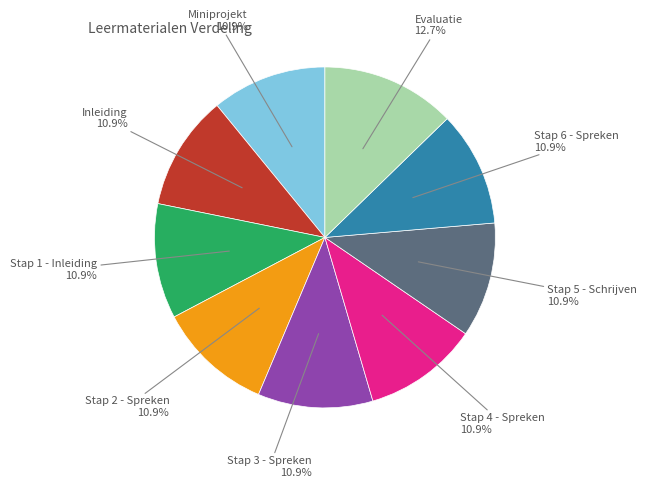

Is there any slice that represents more than half of the pie?

No